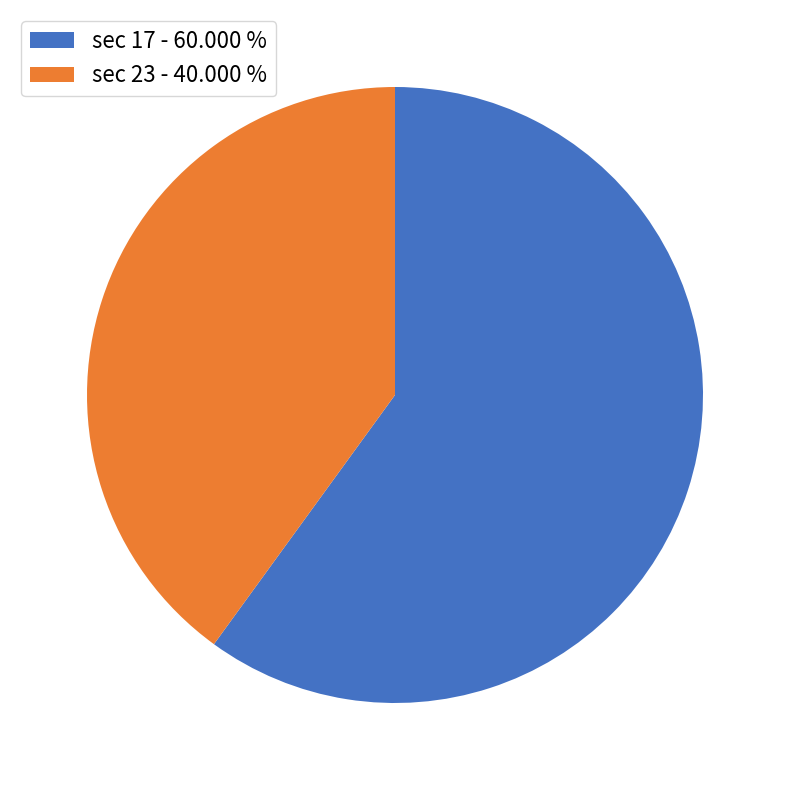

Which category has the smallest portion of the pie?

sec 23 - 40.000 %